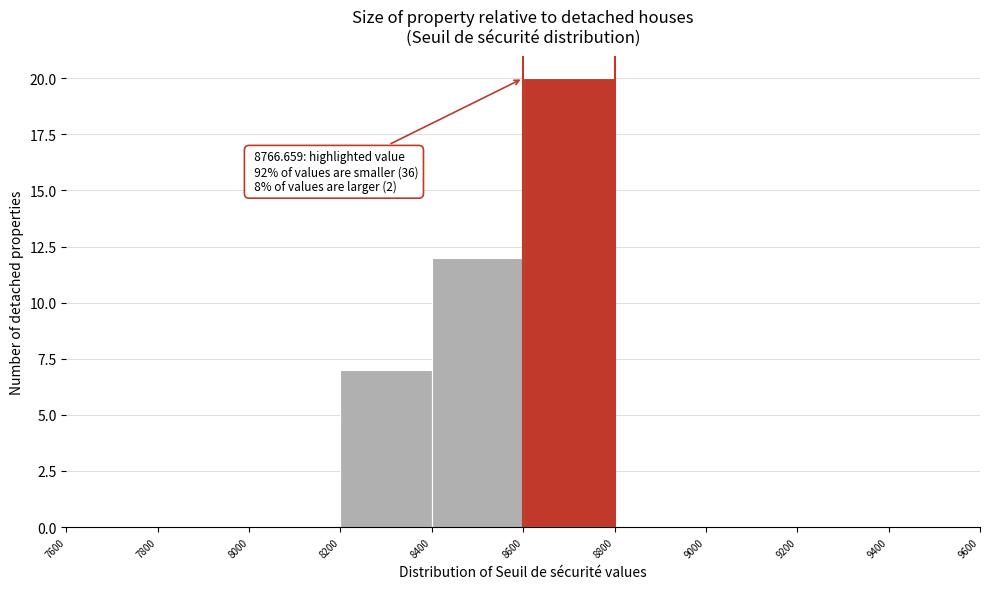

Over which range of the x-axis is the bar tallest?

8600 to 8800